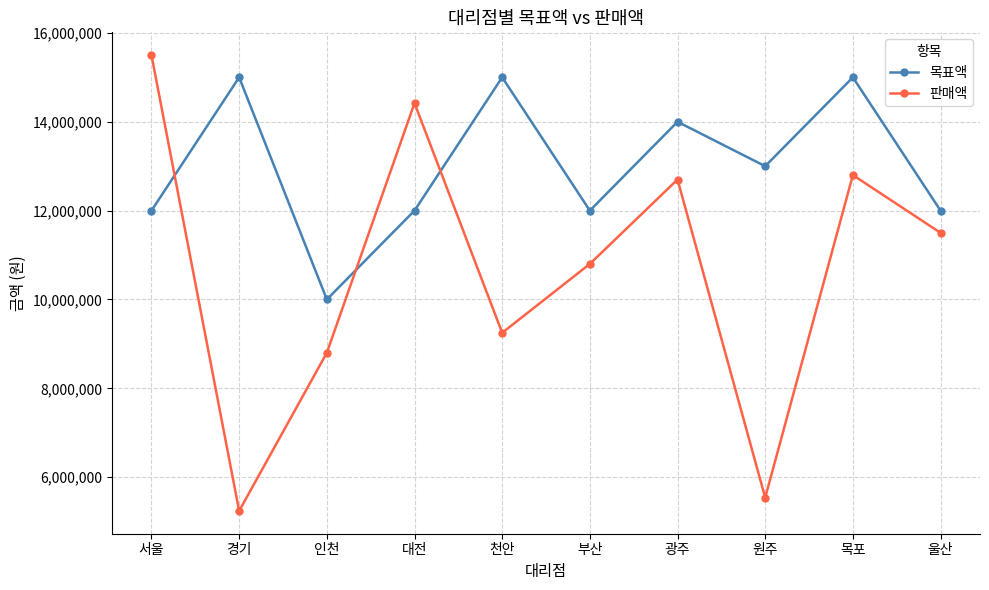

What are all the series names shown in the legend?

목표액, 판매액